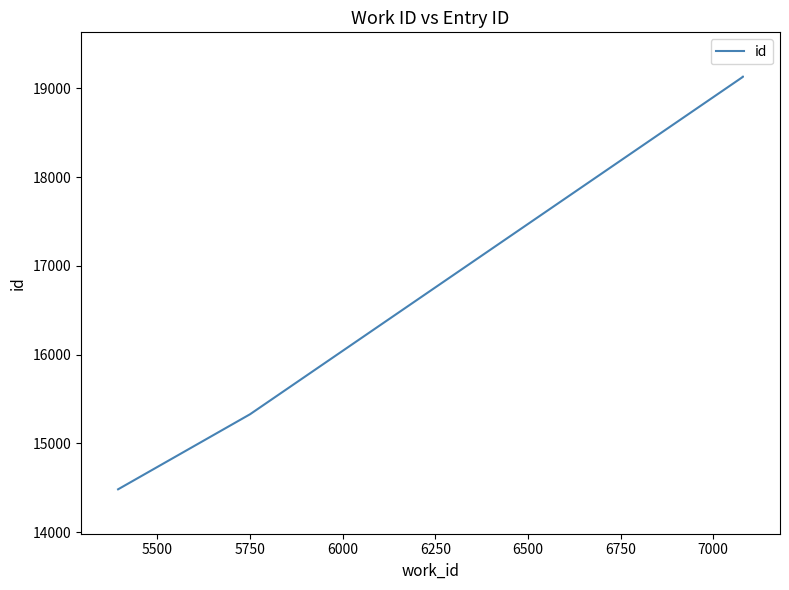

What is the maximum value shown in the chart?

19129